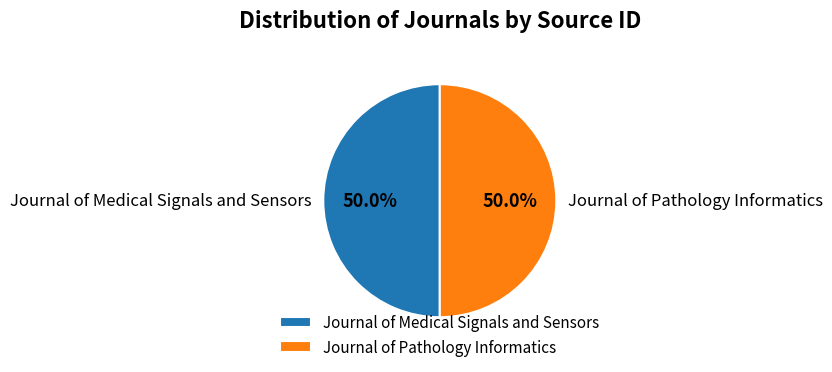

Is the sum of Journal of Medical Signals and Sensors and Journal of Pathology Informatics greater than half?

Yes